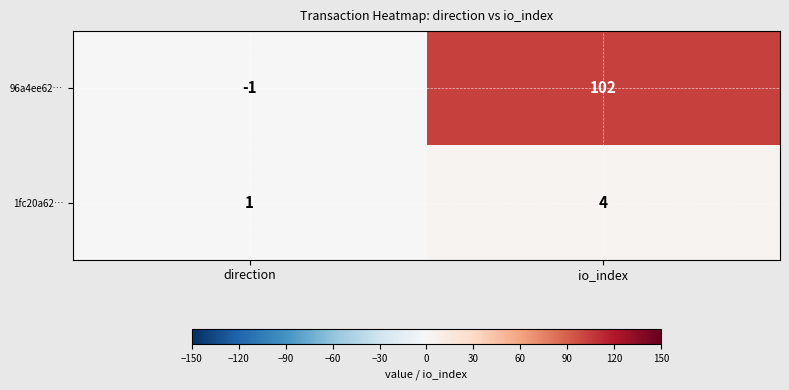

Rank the series by their maximum value, from highest to lowest.

96a4ee62…, 1fc20a62…